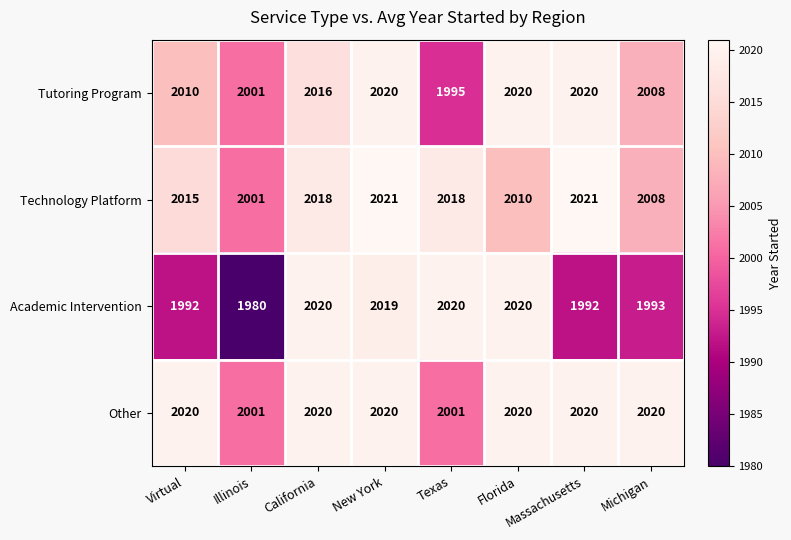

What is the spread (max minus min) of values at Massachusetts?

29